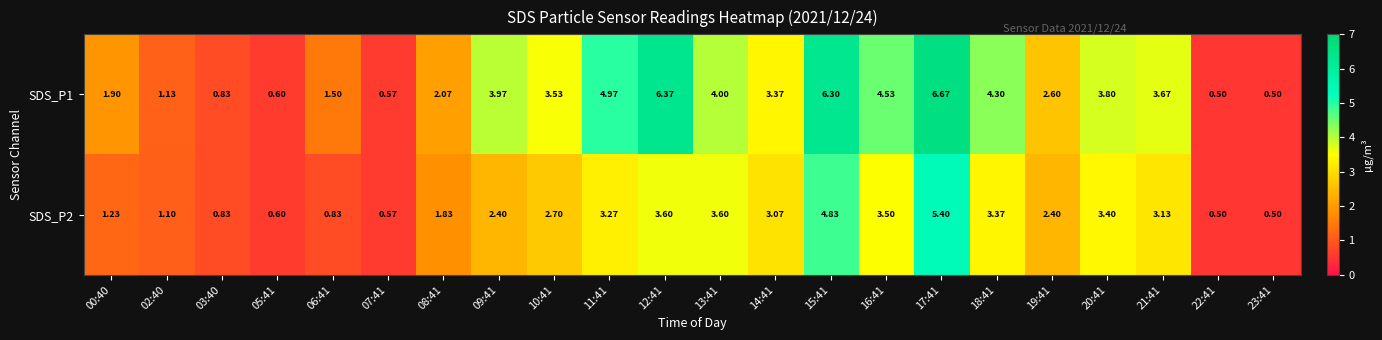

Is the value of SDS_P1 at 22:41 greater than the value of SDS_P2 at 05:41?

No